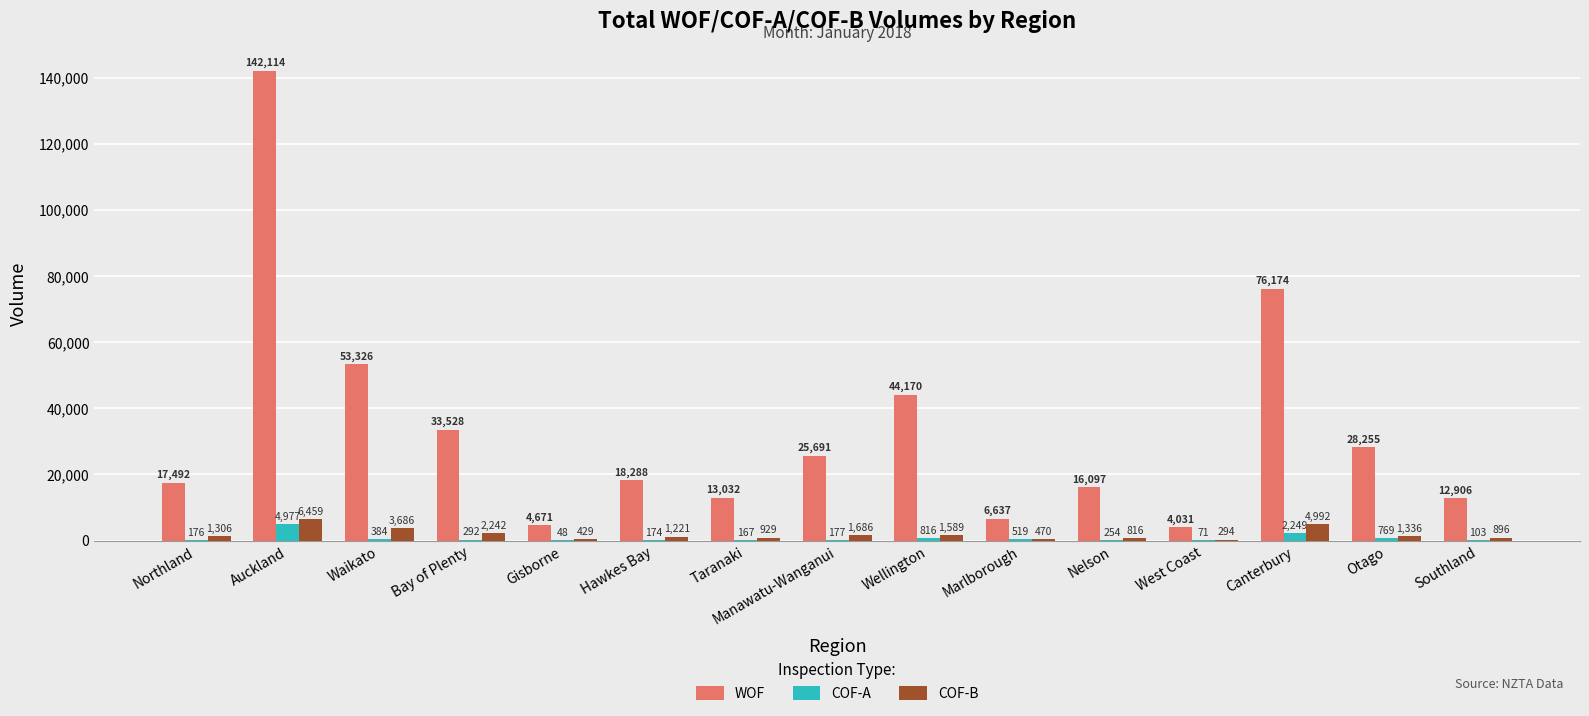

Which series changed the most between Manawatu-Wanganui and West Coast?

WOF